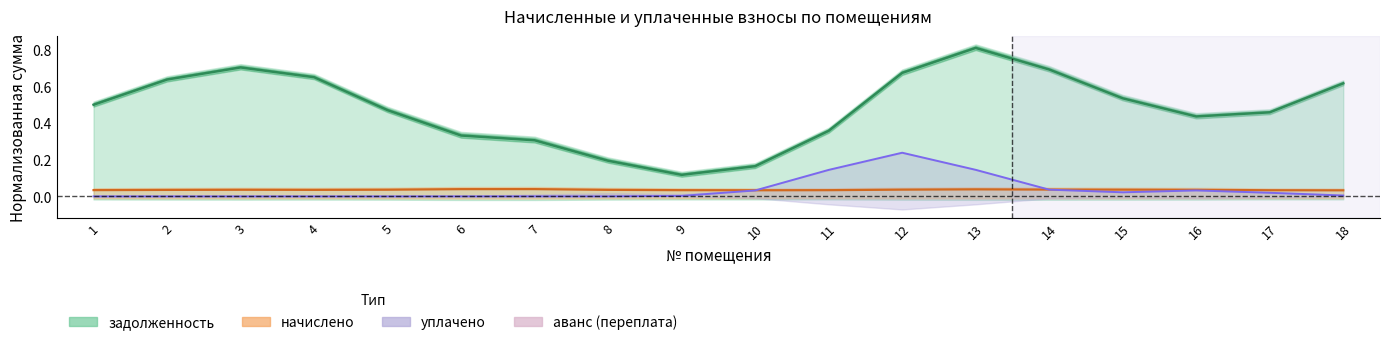

Which category has the highest value in the задолженность series?

13